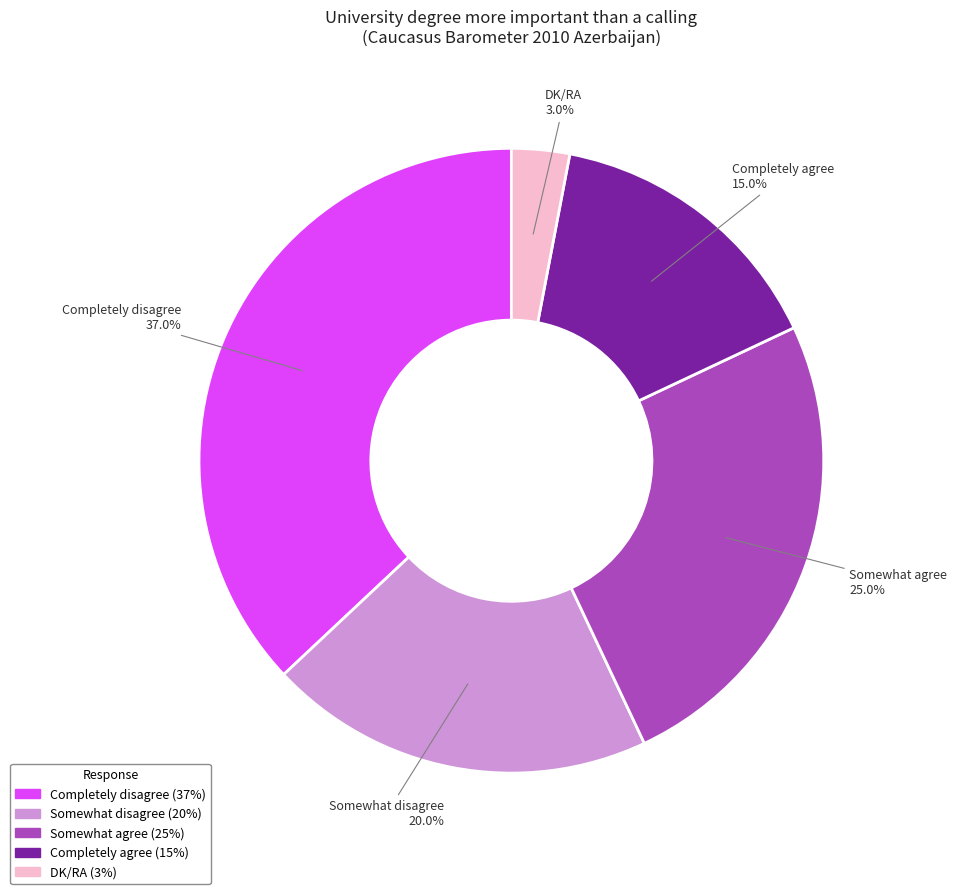

To the nearest percent, what percentage of the pie is Somewhat disagree?

20%